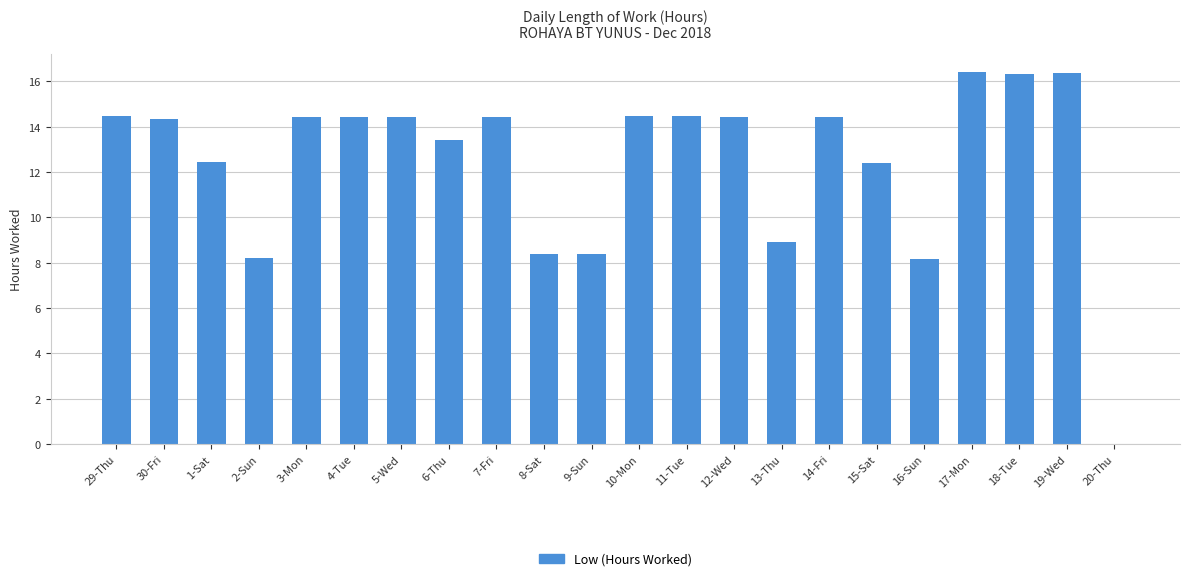

What is the greatest value displayed?

16.4